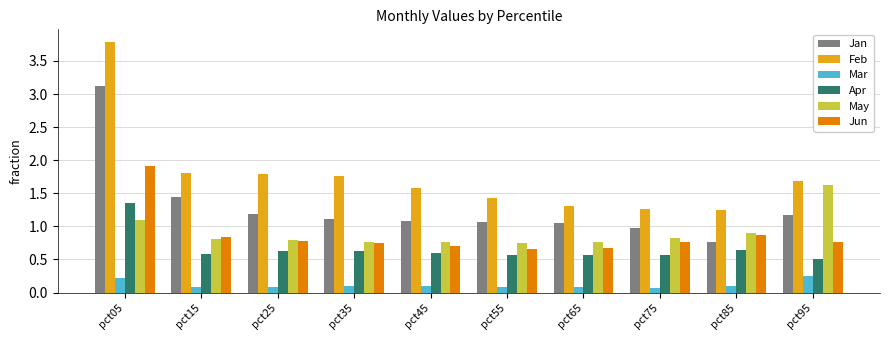

Does the chart contain stacked bars?

No